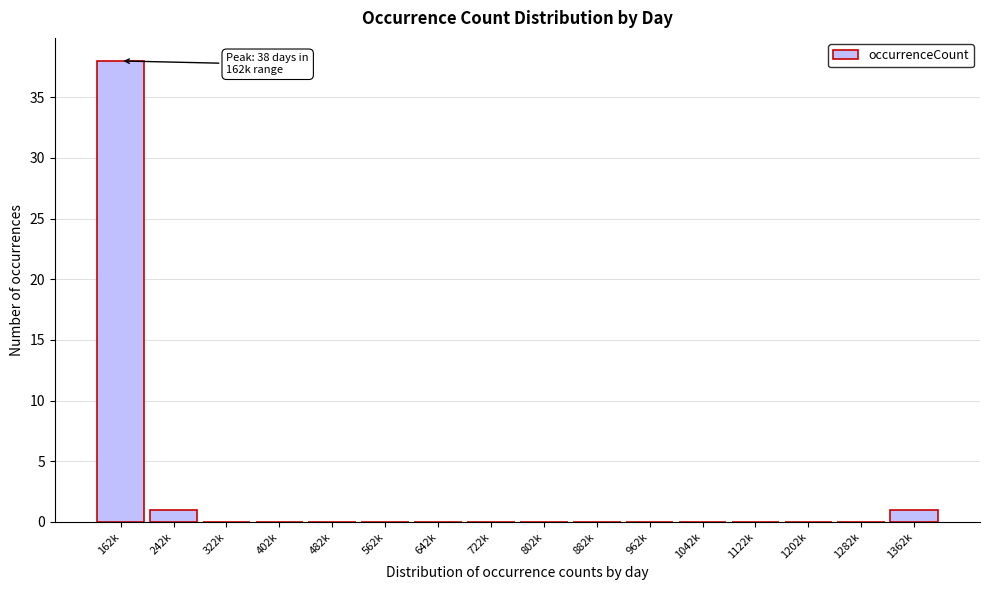

Reading right to left, list all the values displayed in this chart.

1362k=1	1282k=0	1202k=0	1122k=0	1042k=0	962k=0	882k=0	802k=0	722k=0	642k=0	562k=0	482k=0	402k=0	322k=0	242k=1	162k=38